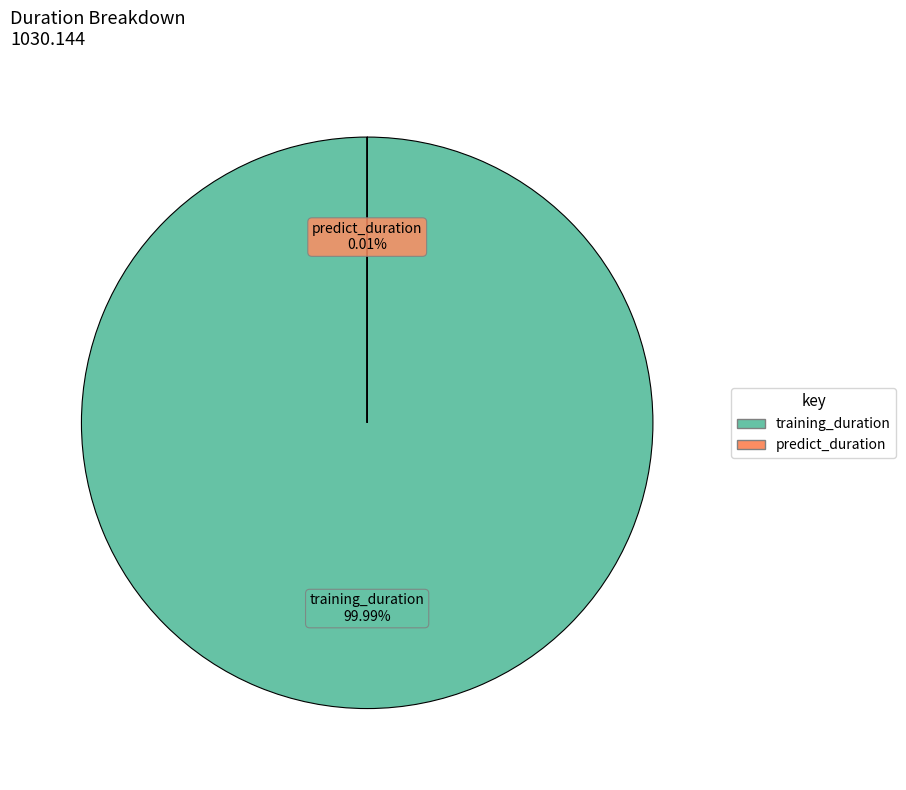

To the nearest percent, what percentage of the pie is training_duration?

100%